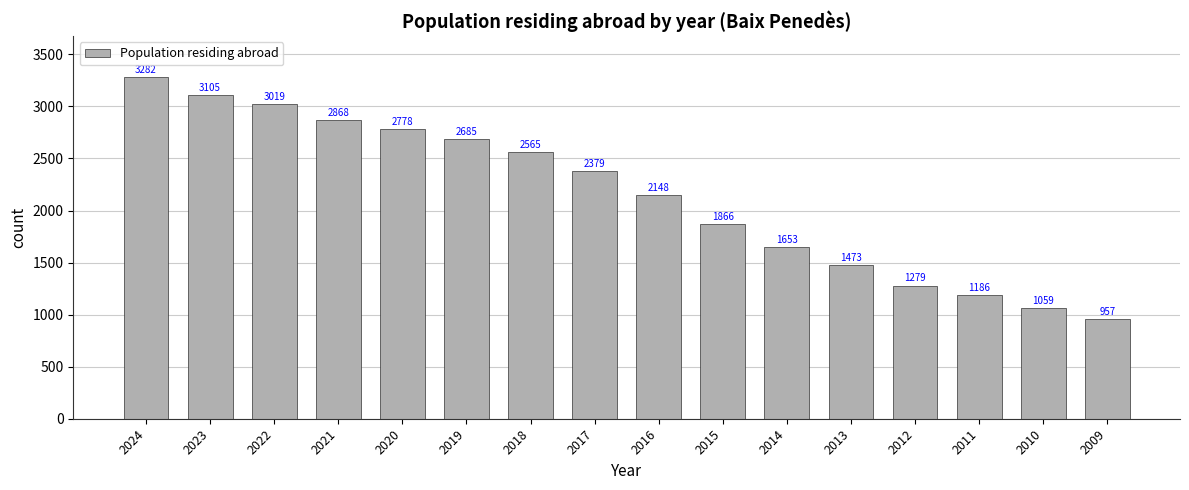

How many bars are there in total?

16